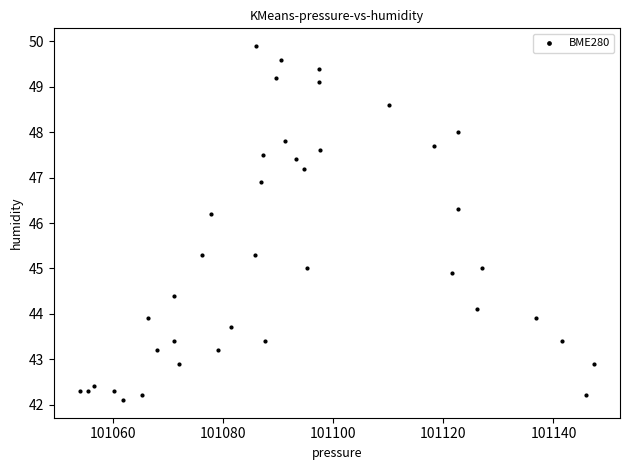

What Y value in the scatter plot is closest to 46?

46.2